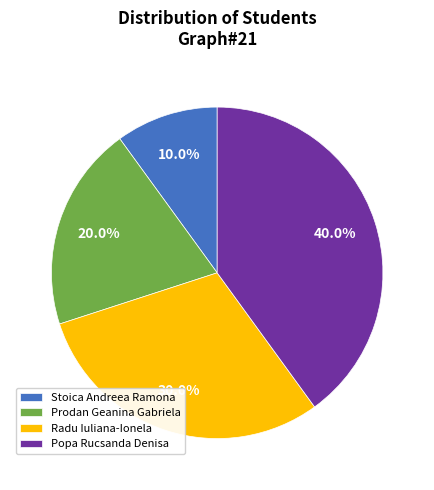

To the nearest percent, what portion does Radu Iuliana-Ionela represent?

30%